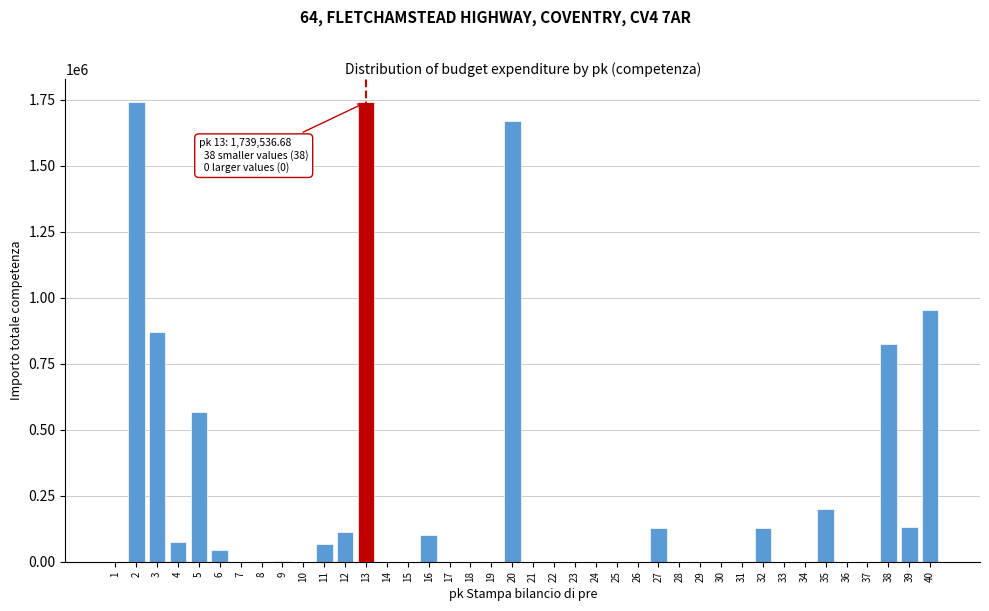

Is it true that the value at 33 is -770014.3?

False